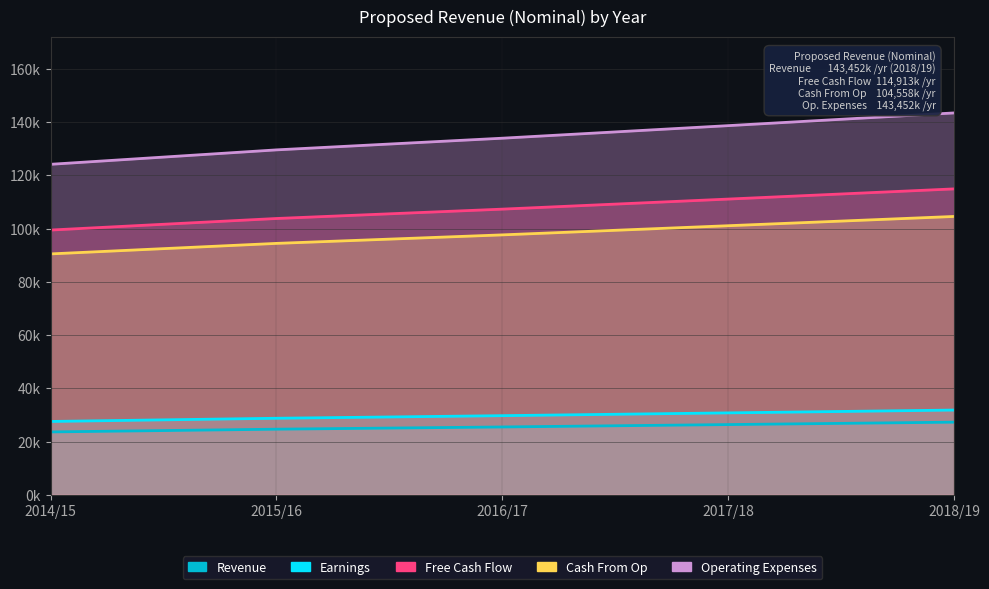

What is the average value of the Cash From Op series?

97.6